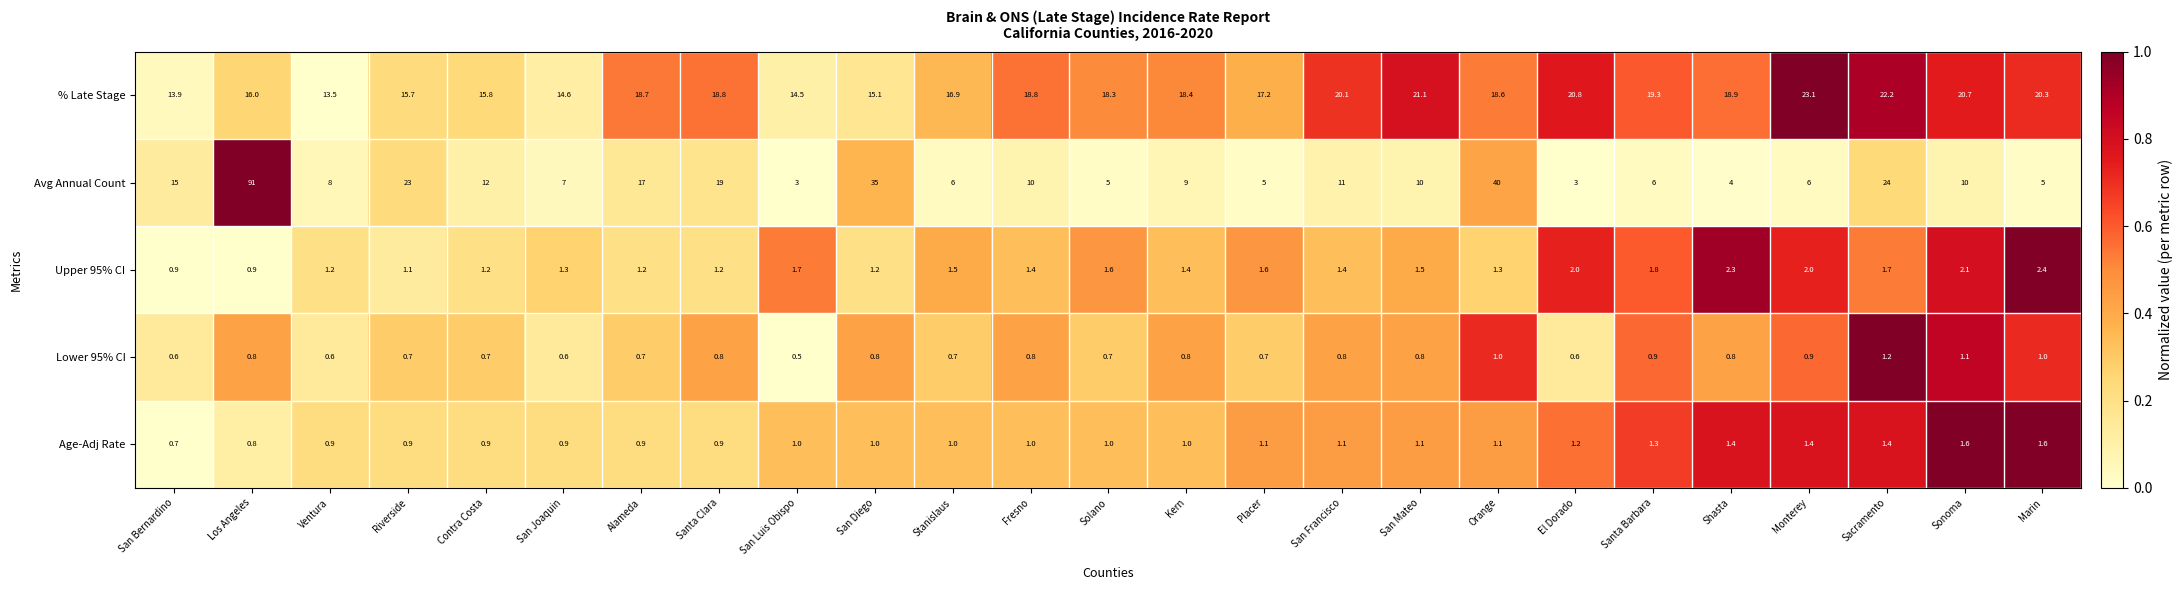

Which series has the largest total across all categories?

% Late Stage